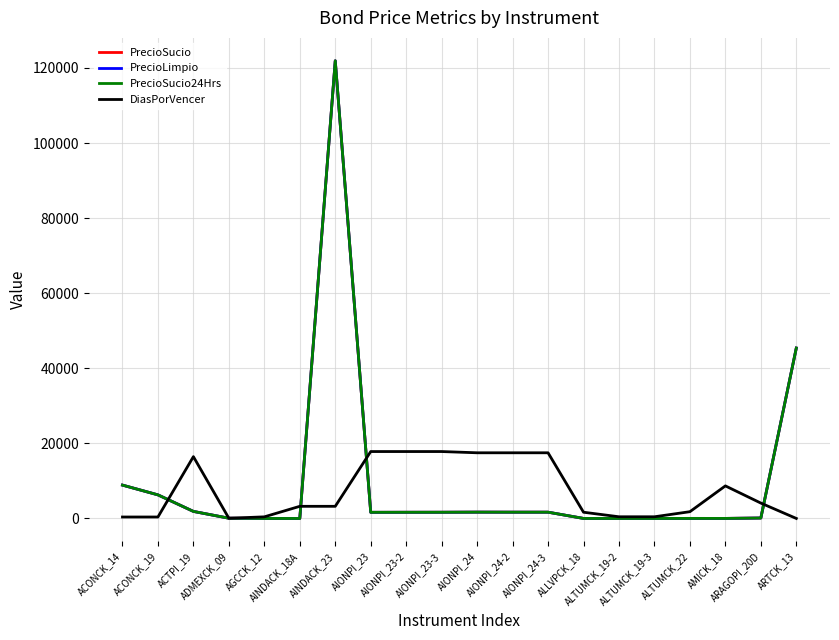

Which category has the lowest value in the PrecioSucio24Hrs series?

AGCCK_12